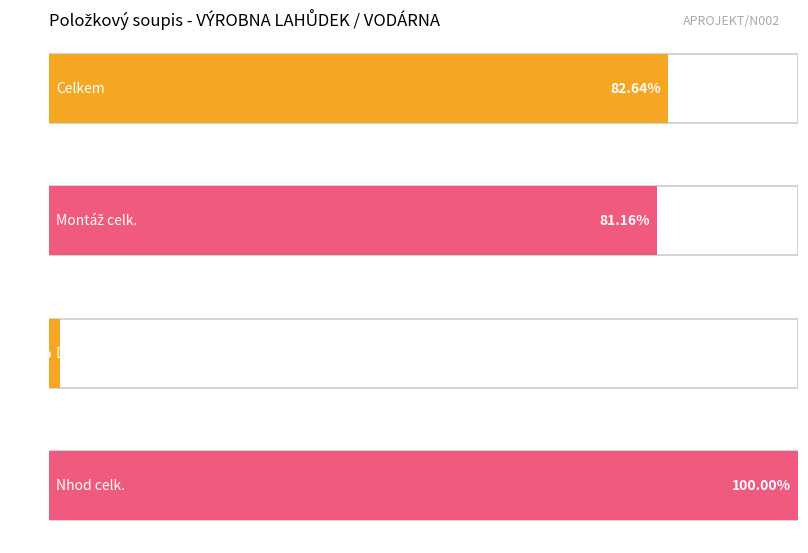

Which has a higher value, Dodávka celk. or Celkem?

Celkem